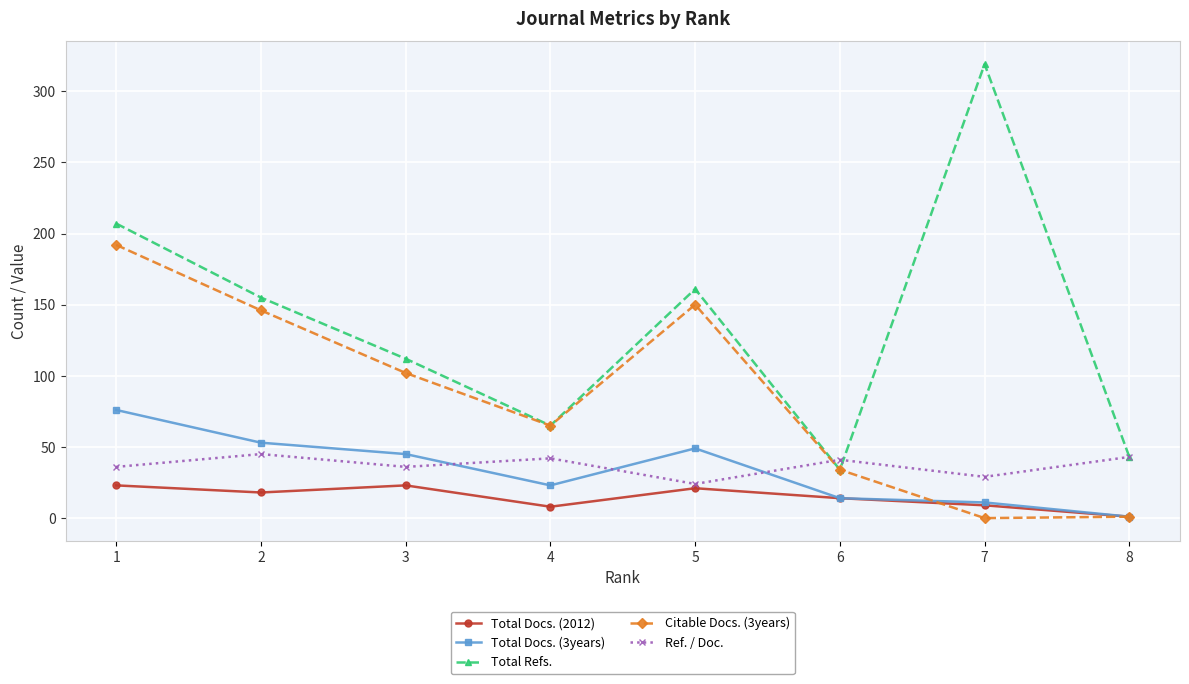

True or false: Total Docs. (3years) and Ref. / Doc. intersect in this chart.

True